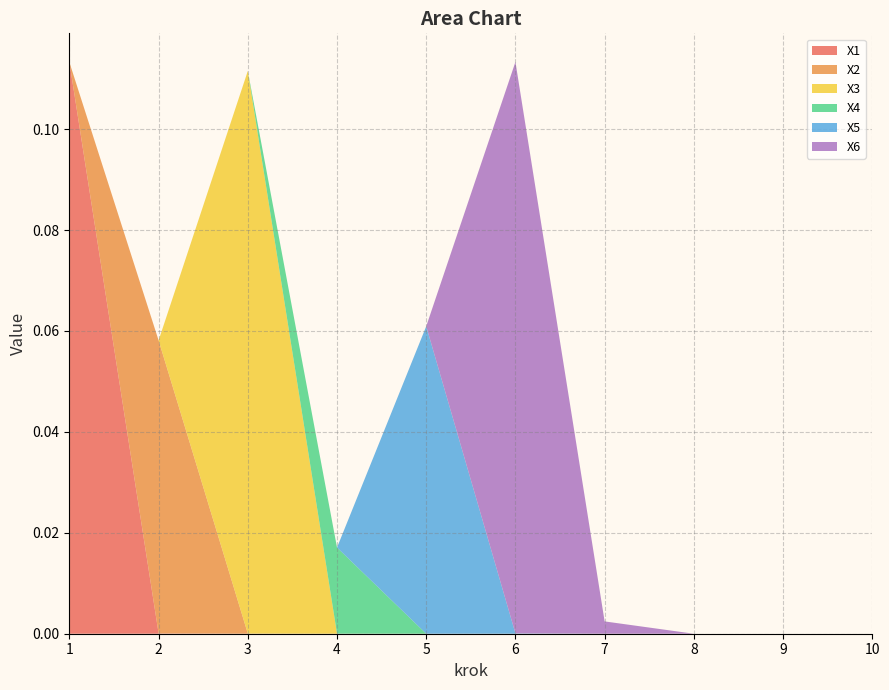

Reading right to left, transcribe all the data shown in this chart.

X1: 10=0.0	9=0.0	8=0.0	7=0.0	6=0.0	5=0.0	4=0.0	3=0.0	2=0.0	1=0.1
X2: 10=0.0	9=0.0	8=0.0	7=0.0	6=0.0	5=0.0	4=0.0	3=0.0	2=0.1	1=0.0
X3: 10=0.0	9=0.0	8=0.0	7=0.0	6=0.0	5=0.0	4=0.0	3=0.1	2=0.0	1=0.0
X4: 10=0.0	9=0.0	8=0.0	7=0.0	6=0.0	5=0.0	4=0.0	3=0.0	2=0.0	1=0.0
X5: 10=0.0	9=0.0	8=0.0	7=0.0	6=0.0	5=0.1	4=0.0	3=0.0	2=0.0	1=0.0
X6: 10=0.0	9=0.0	8=0.0	7=0.0	6=0.1	5=0.0	4=0.0	3=0.0	2=0.0	1=0.0